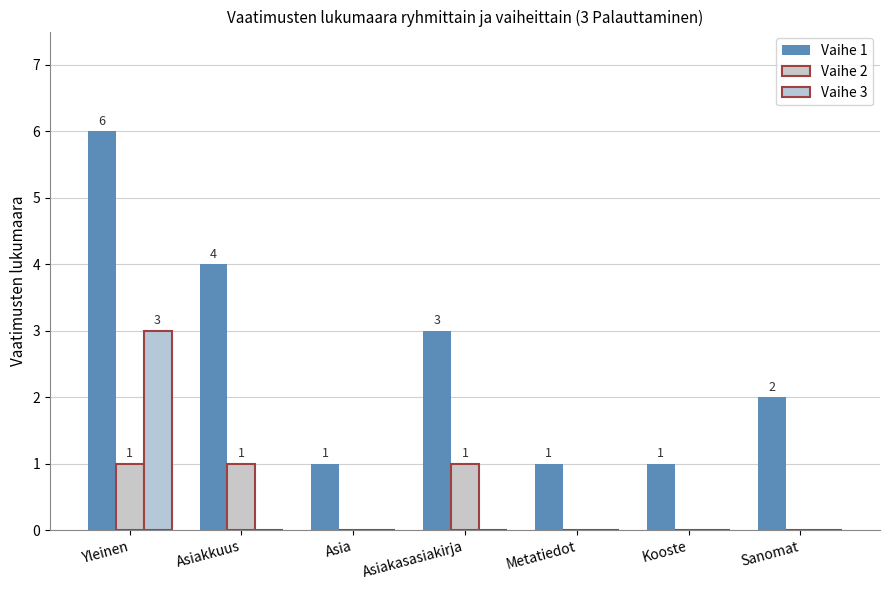

What is the average value of the Vaihe 1 series?

3